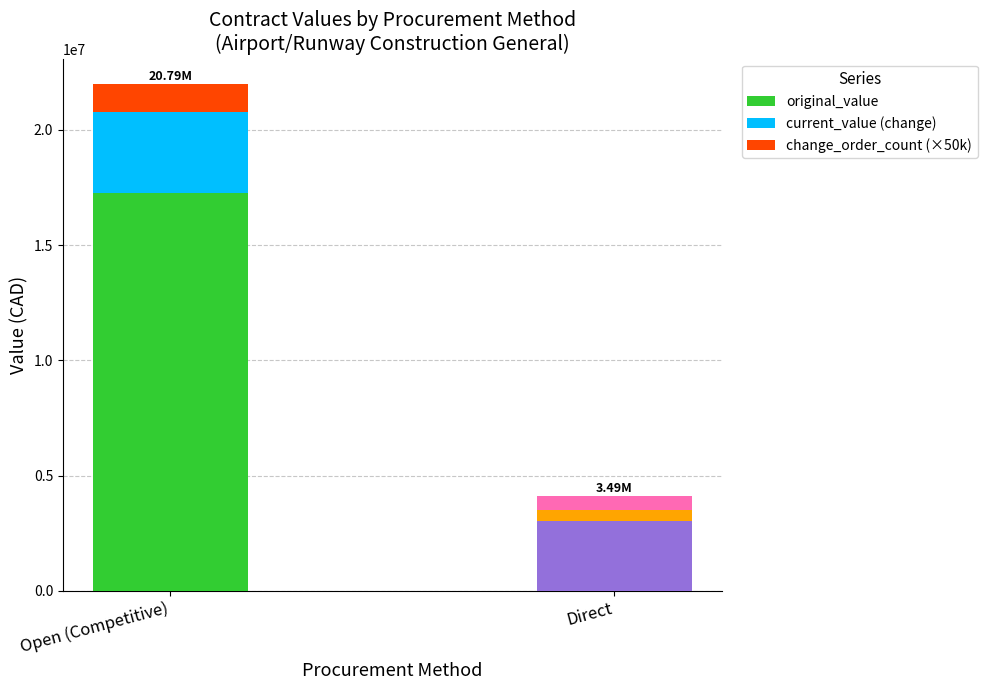

Count the number of categories in the chart.

2